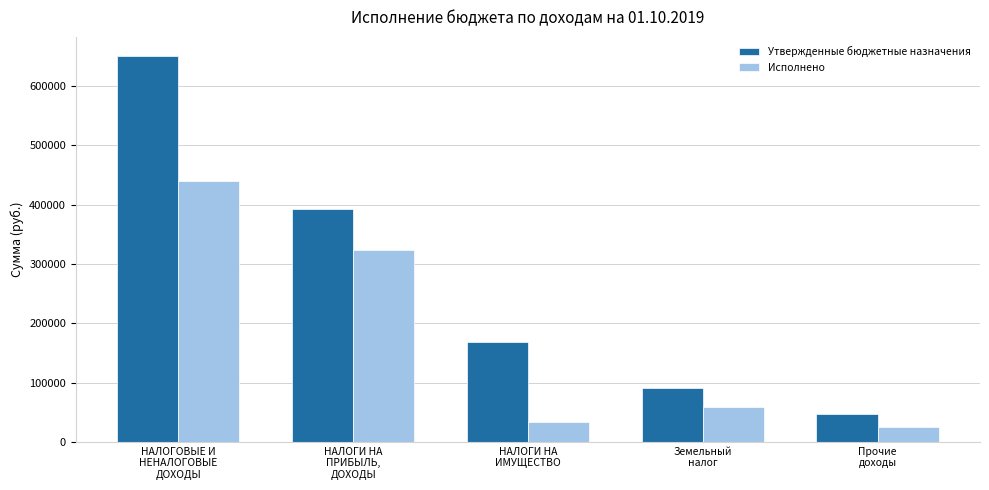

List the series in order of their overall mean, highest first.

Утвержденные бюджетные назначения, Исполнено